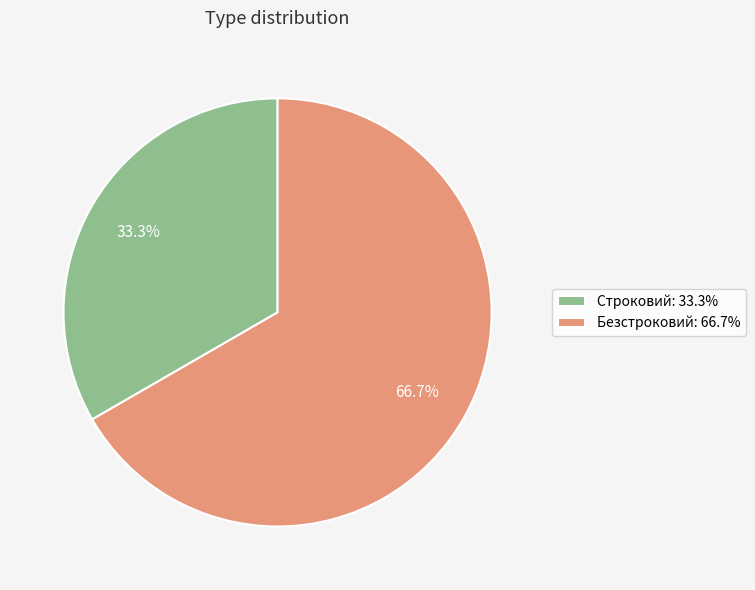

To the nearest percent, what is the difference between the largest and smallest slice percentages?

33%